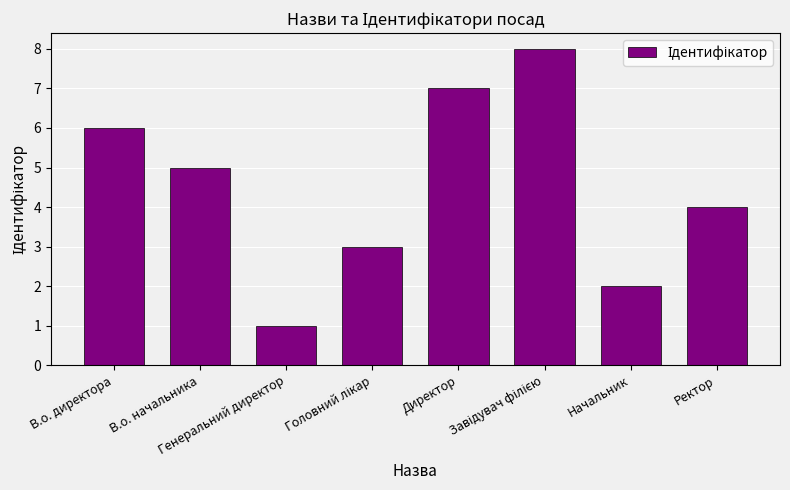

What is the smallest value displayed?

1